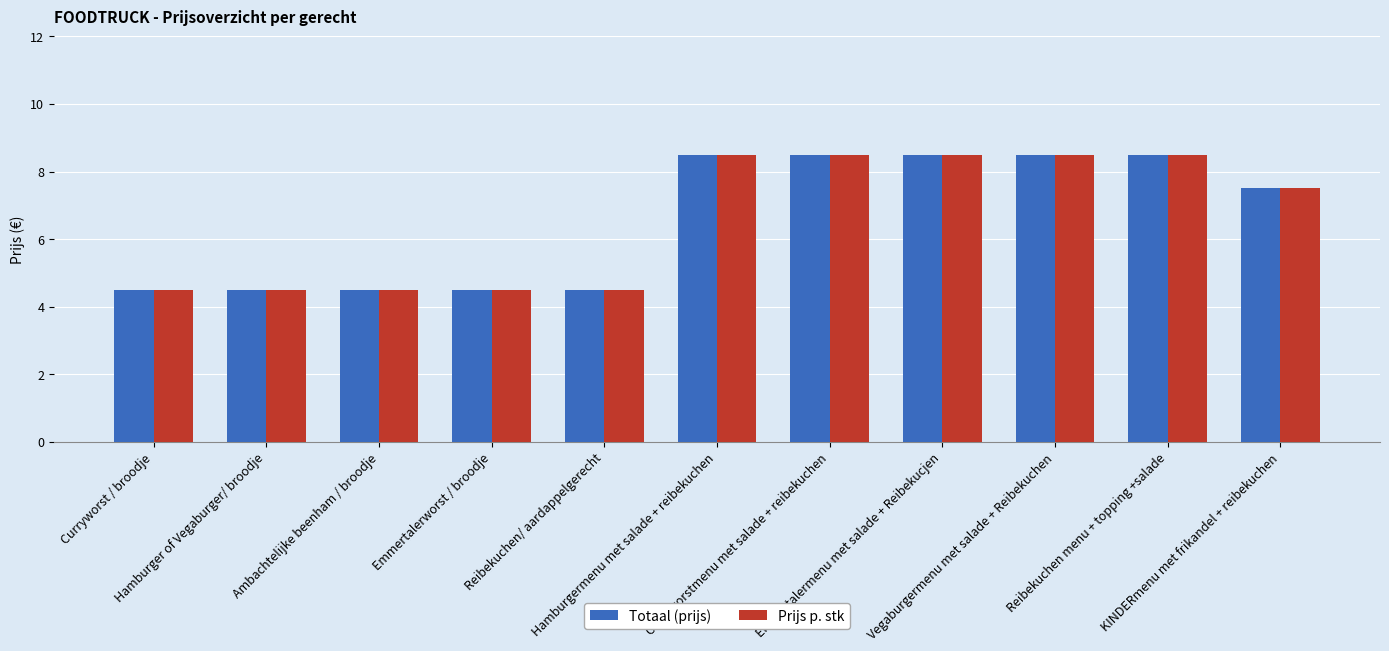

What is the minimum value for Prijs p. stk?

4.5